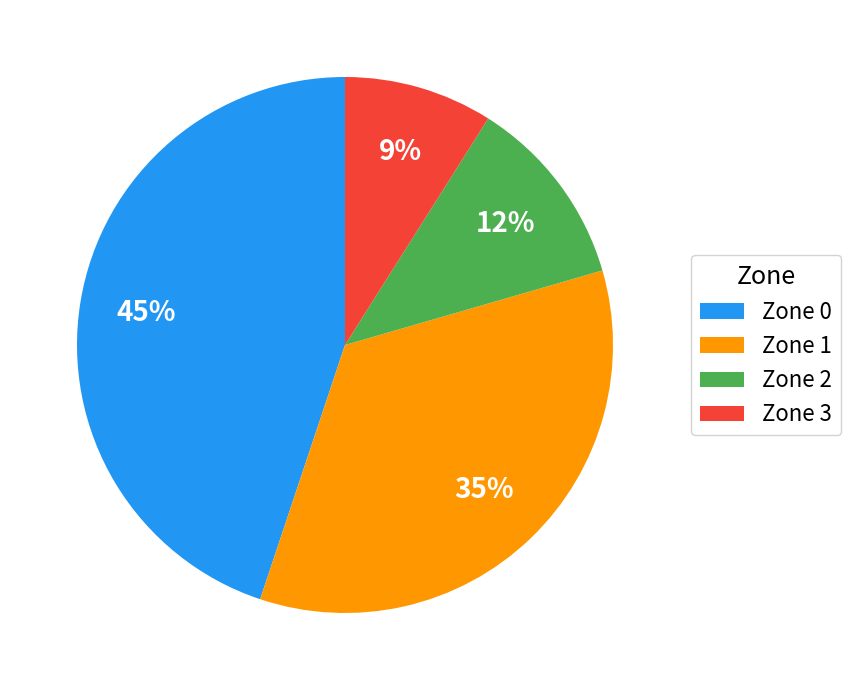

The Zone 3 slice represents 23% of the pie. True or false?

False